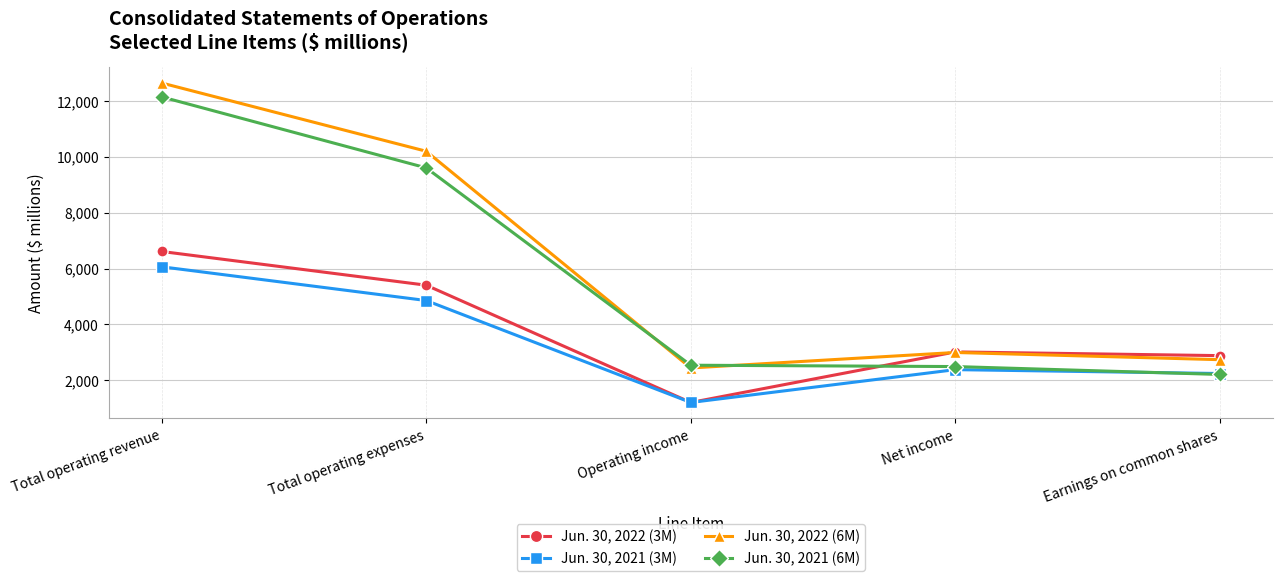

What are all the series names shown in the legend?

Jun. 30, 2022 (3M), Jun. 30, 2021 (3M), Jun. 30, 2022 (6M), Jun. 30, 2021 (6M)